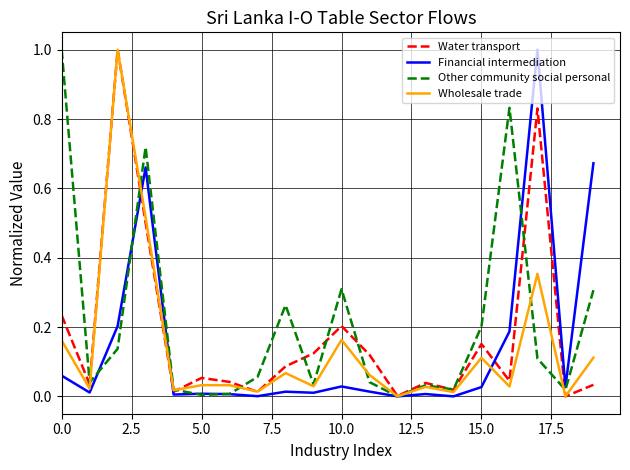

What are all the series names shown in the legend?

Water transport, Financial intermediation, Other community social personal, Wholesale trade